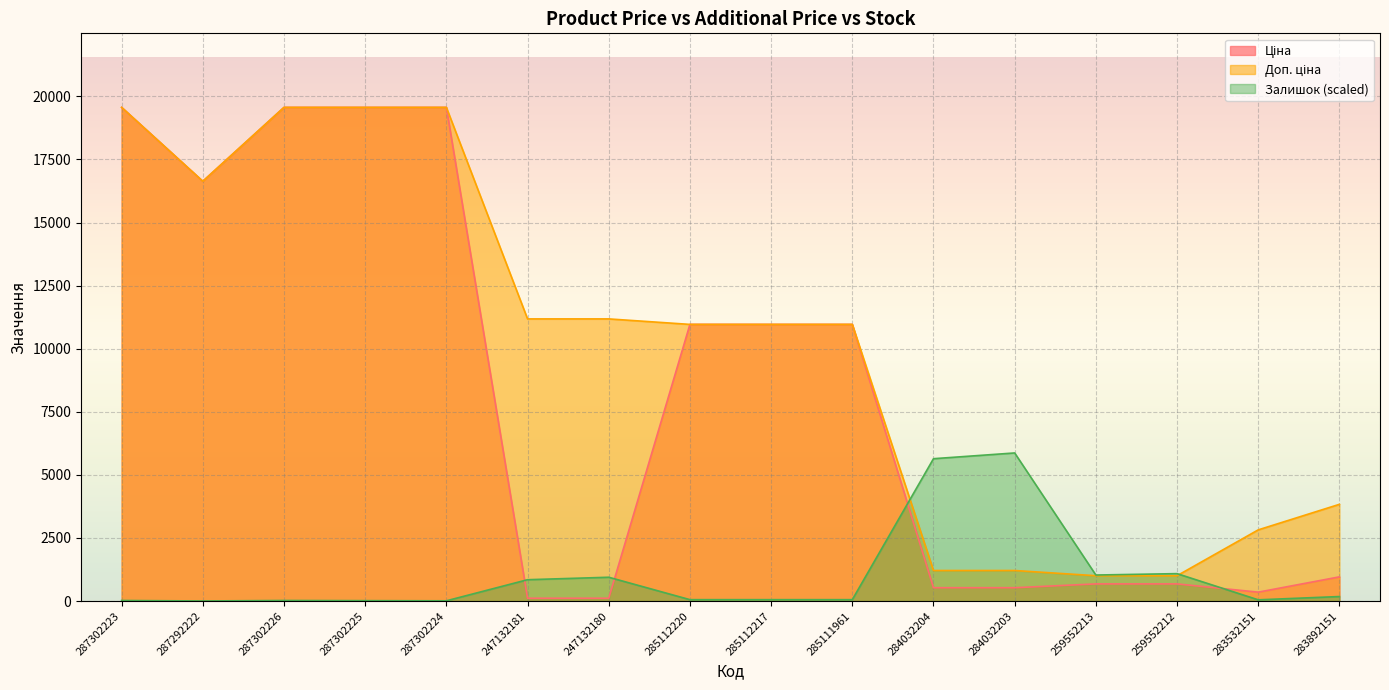

What is the label of the 2nd point from the right?

283532151